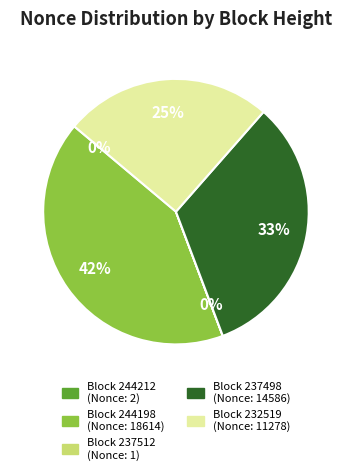

To the nearest percent, what is the average slice percentage?

20%